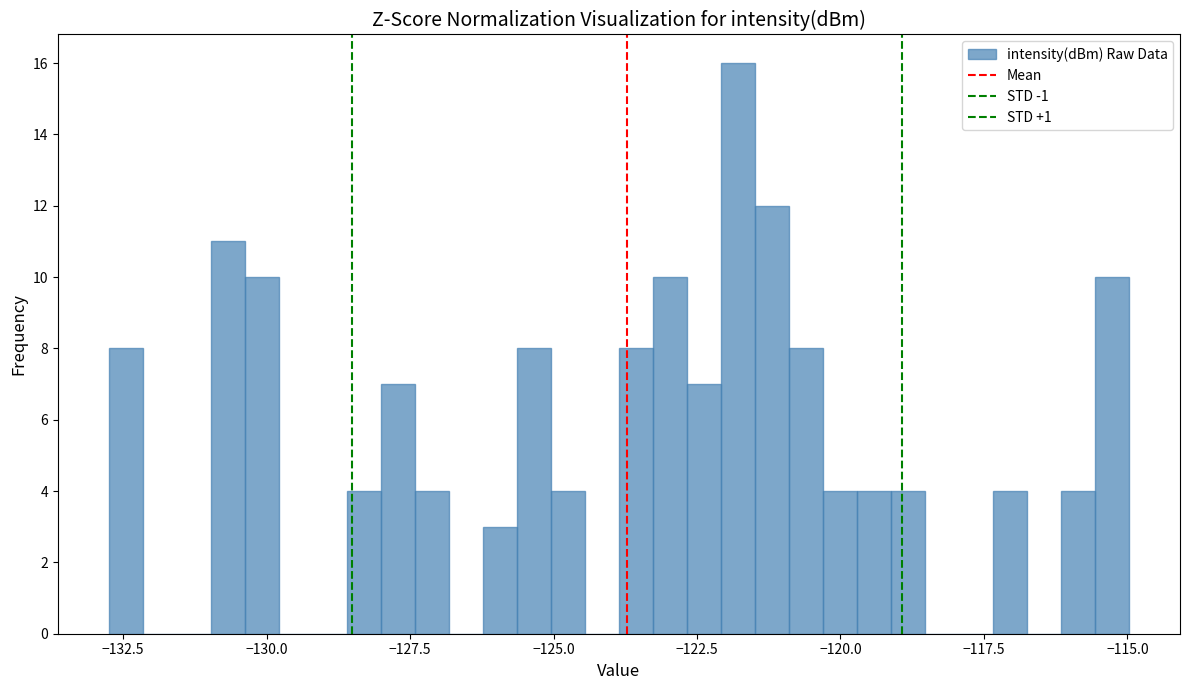

Read against the x-axis, roughly where is the centre of the tallest bar?

-122.0